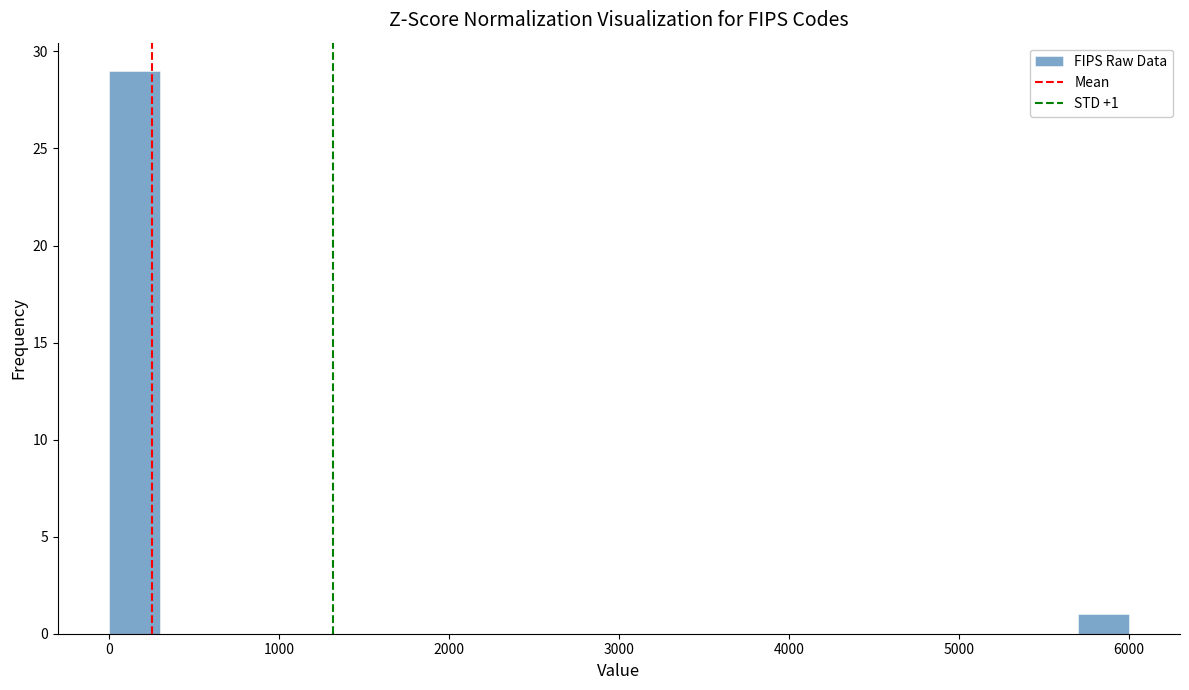

Read against the x-axis, roughly where is the centre of the tallest bar?

200